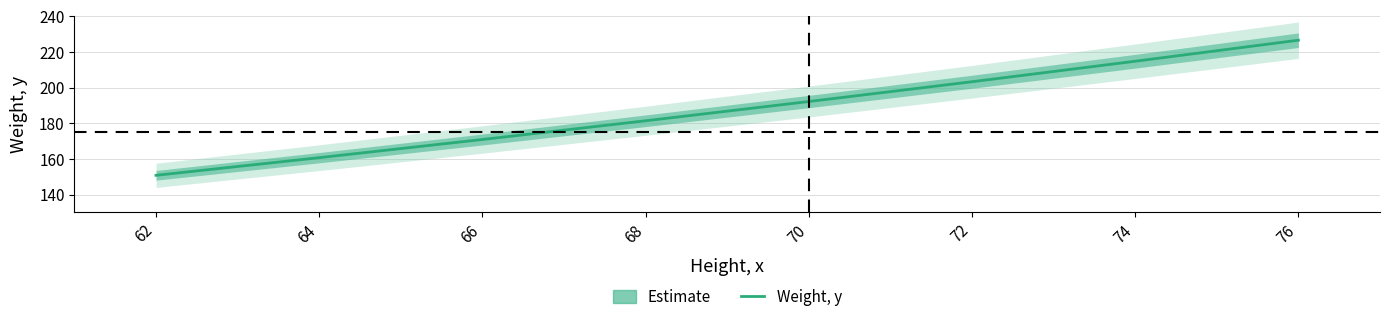

Reading right to left, transcribe all the data shown in this chart.

76=226.6	74=214.8	72=203.3	70=192.2	68=181.4	66=170.9	64=160.7	62=150.8